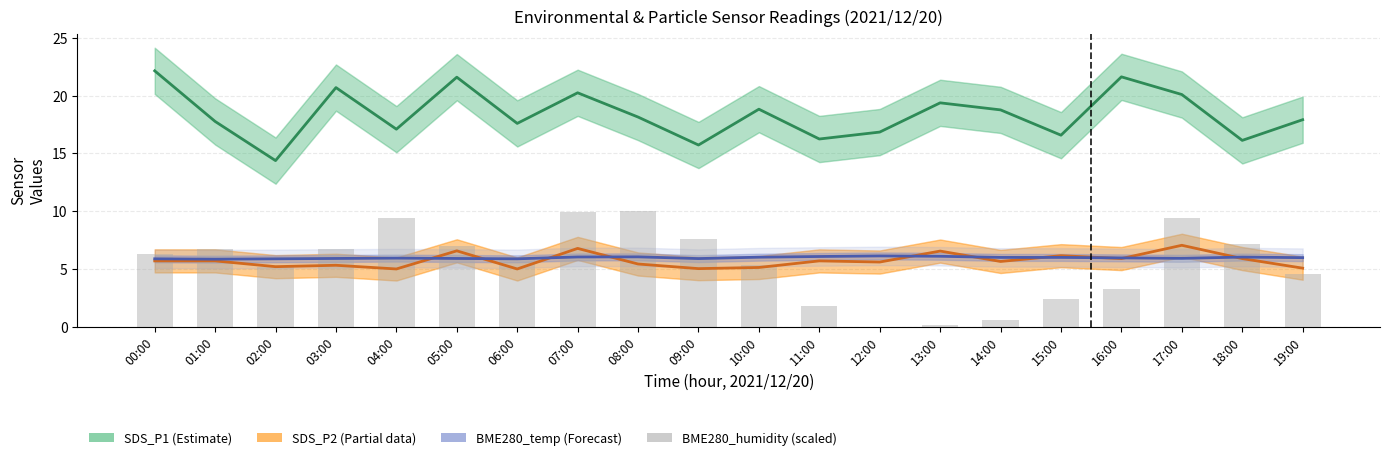

True or false: BME280_temp (Forecast) has a value of 5.9 at 06:00.

True